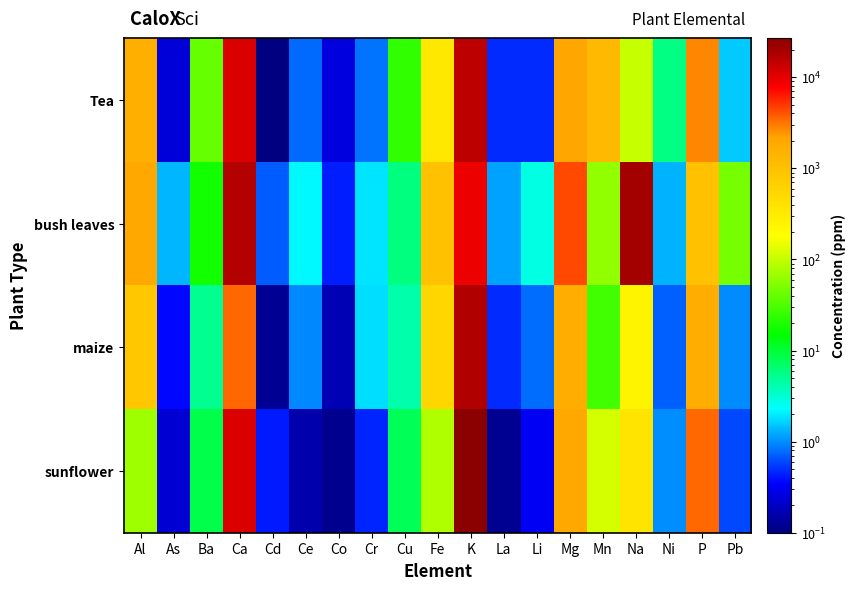

Which series has the largest total across all categories?

bush leaves